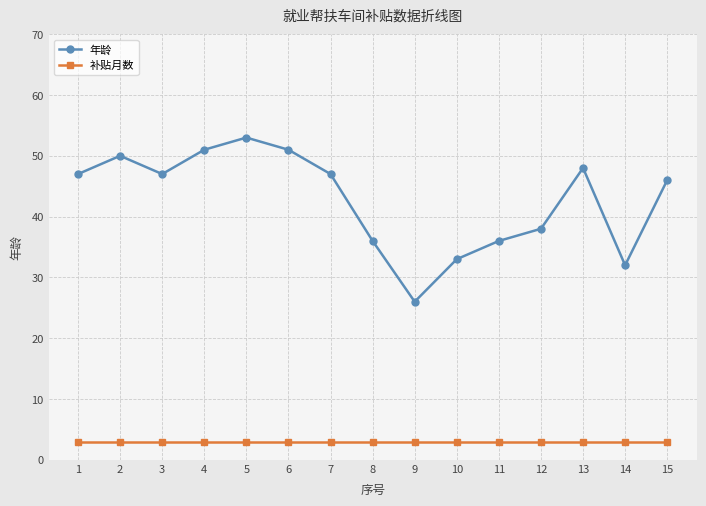

True or false: 补贴月数 and 年龄 intersect in this chart.

False